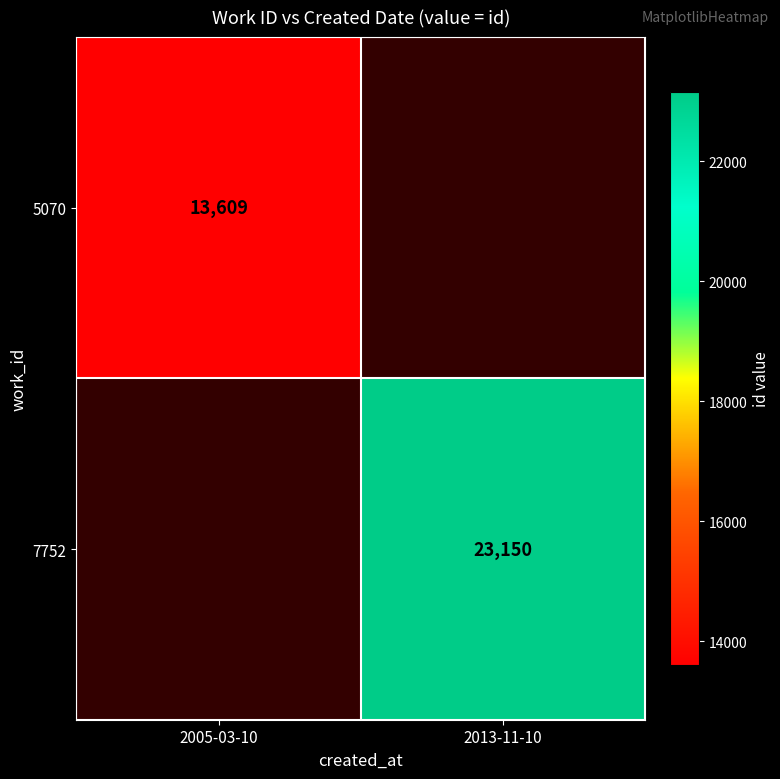

The 7752 series shows 35901 at 2013-11-10. True or false?

False